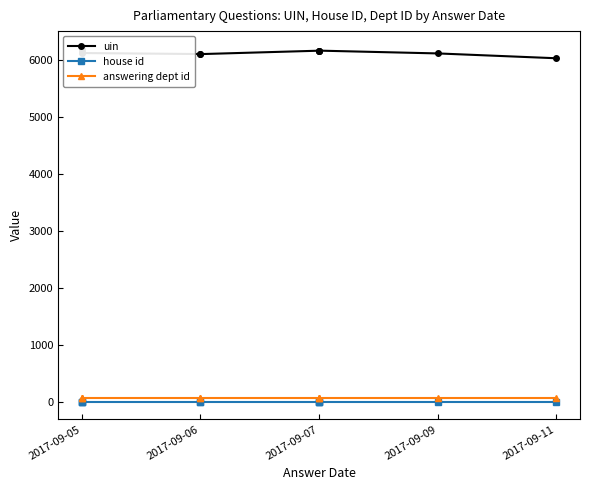

Rank the series by their maximum value, from lowest to highest.

house id, answering dept id, uin